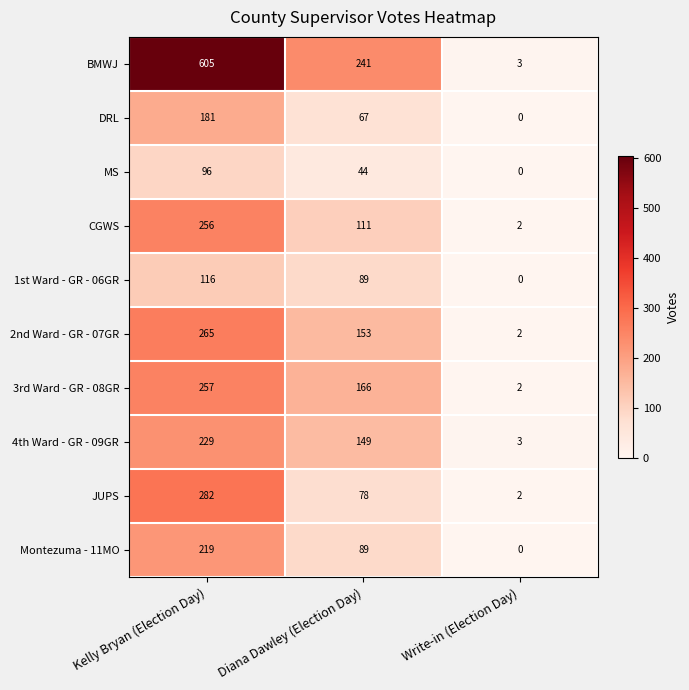

Reading left to right, extract all data points from this chart.

BMWJ: Kelly Bryan (Election Day)=605	Diana Dawley (Election Day)=241	Write-in (Election Day)=3
DRL: Kelly Bryan (Election Day)=181	Diana Dawley (Election Day)=67	Write-in (Election Day)=0
MS: Kelly Bryan (Election Day)=96	Diana Dawley (Election Day)=44	Write-in (Election Day)=0
CGWS: Kelly Bryan (Election Day)=256	Diana Dawley (Election Day)=111	Write-in (Election Day)=2
1st Ward - GR - 06GR: Kelly Bryan (Election Day)=116	Diana Dawley (Election Day)=89	Write-in (Election Day)=0
2nd Ward - GR - 07GR: Kelly Bryan (Election Day)=265	Diana Dawley (Election Day)=153	Write-in (Election Day)=2
3rd Ward - GR - 08GR: Kelly Bryan (Election Day)=257	Diana Dawley (Election Day)=166	Write-in (Election Day)=2
4th Ward - GR - 09GR: Kelly Bryan (Election Day)=229	Diana Dawley (Election Day)=149	Write-in (Election Day)=3
JUPS: Kelly Bryan (Election Day)=282	Diana Dawley (Election Day)=78	Write-in (Election Day)=2
Montezuma - 11MO: Kelly Bryan (Election Day)=219	Diana Dawley (Election Day)=89	Write-in (Election Day)=0